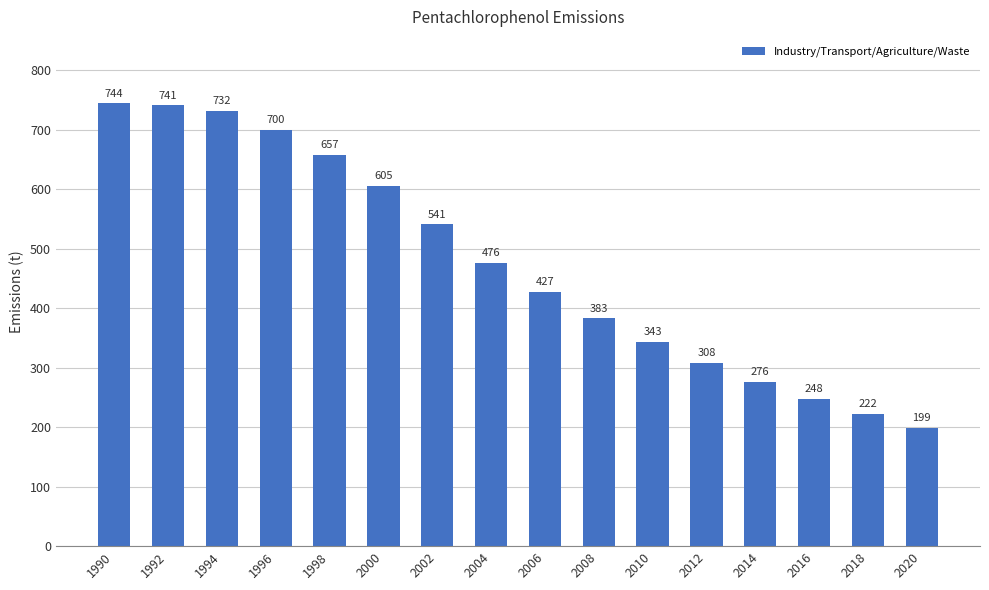

Count the number of values greater than 476.

8